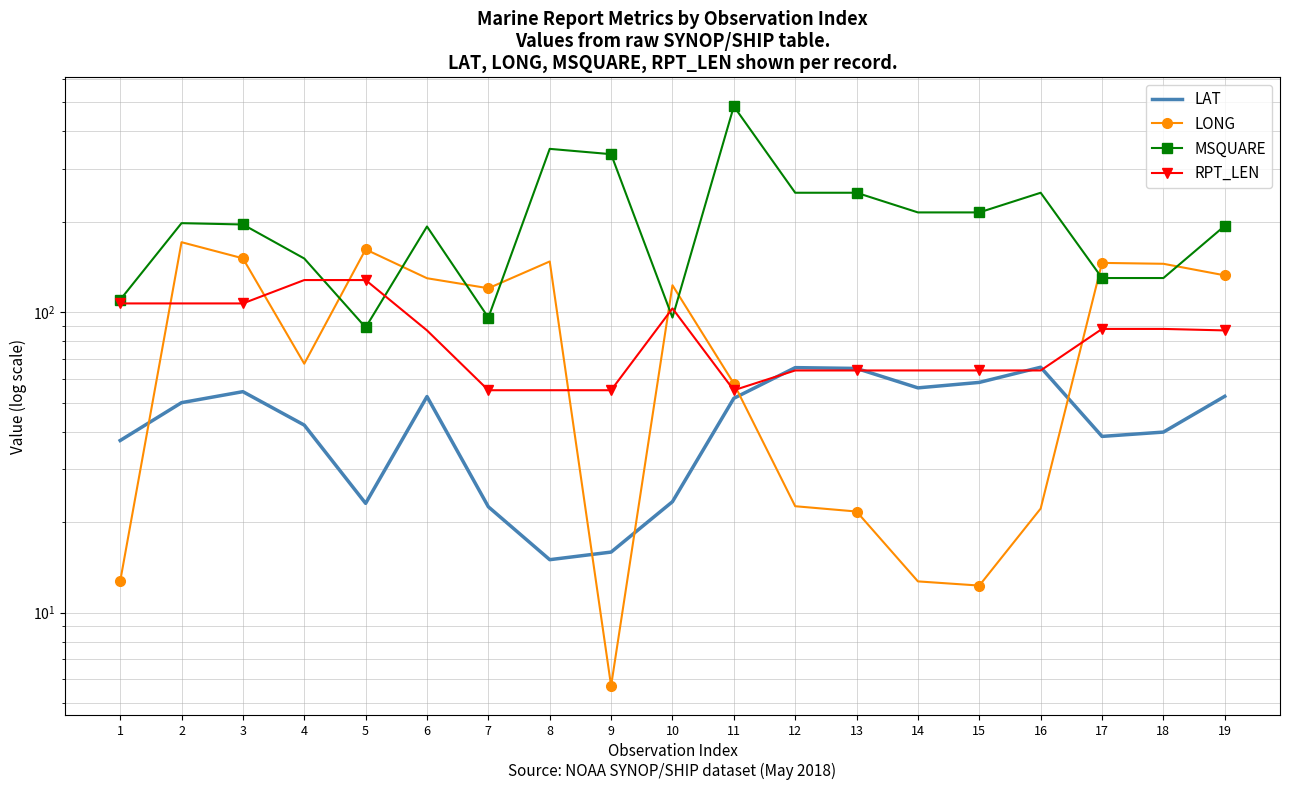

Between 4 and 9, which series saw the biggest shift?

MSQUARE